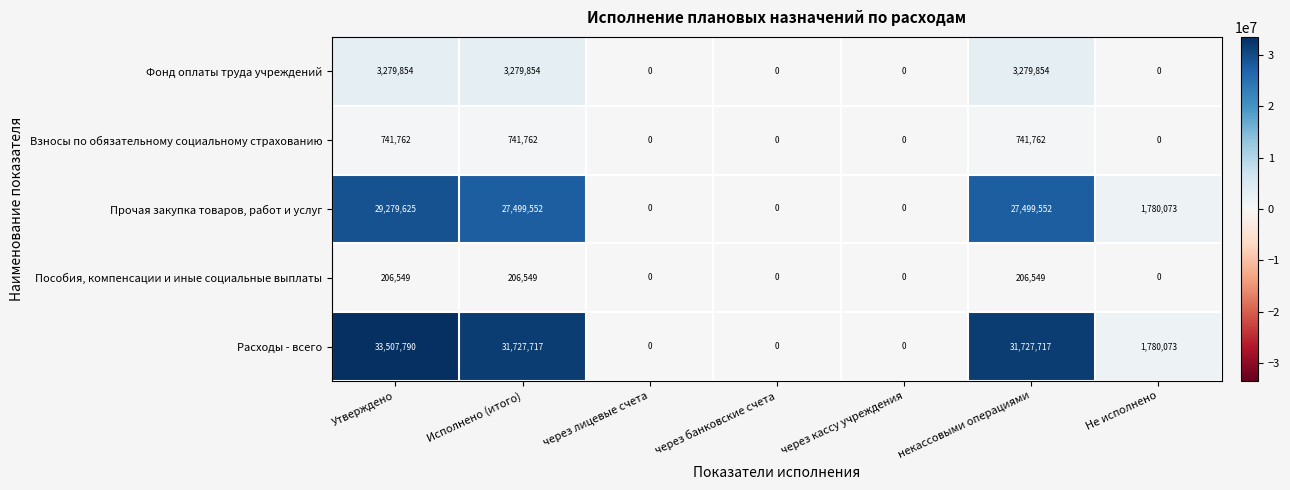

The Пособия, компенсации и иные социальные выплаты series shows -135883 at через лицевые счета. True or false?

False